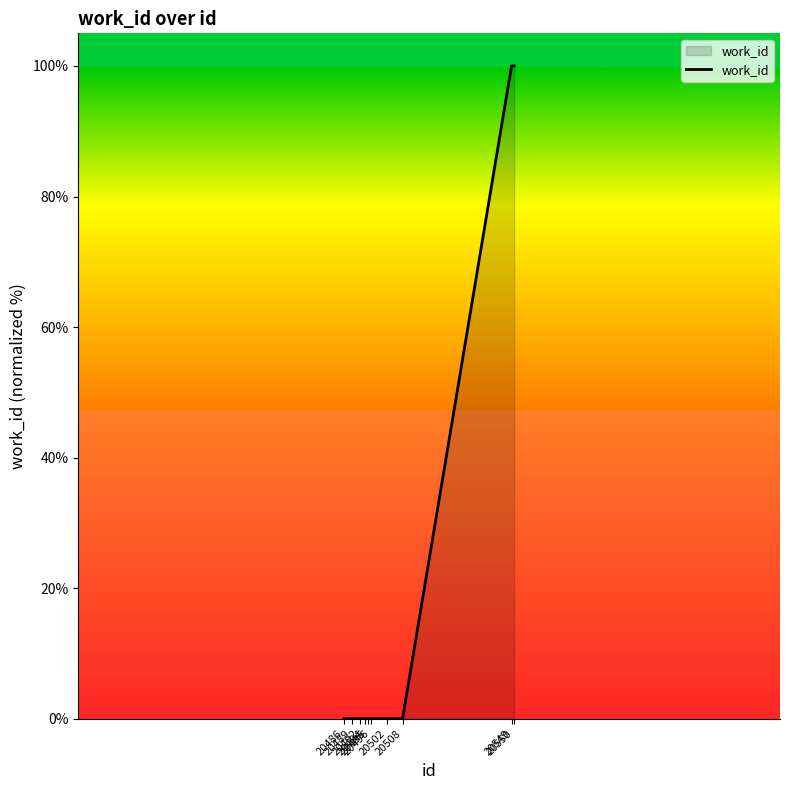

Does the chart have visible grid lines?

No